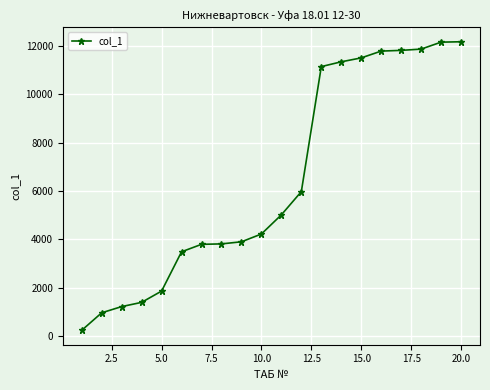

What is the difference between the maximum and second lowest values?

11208